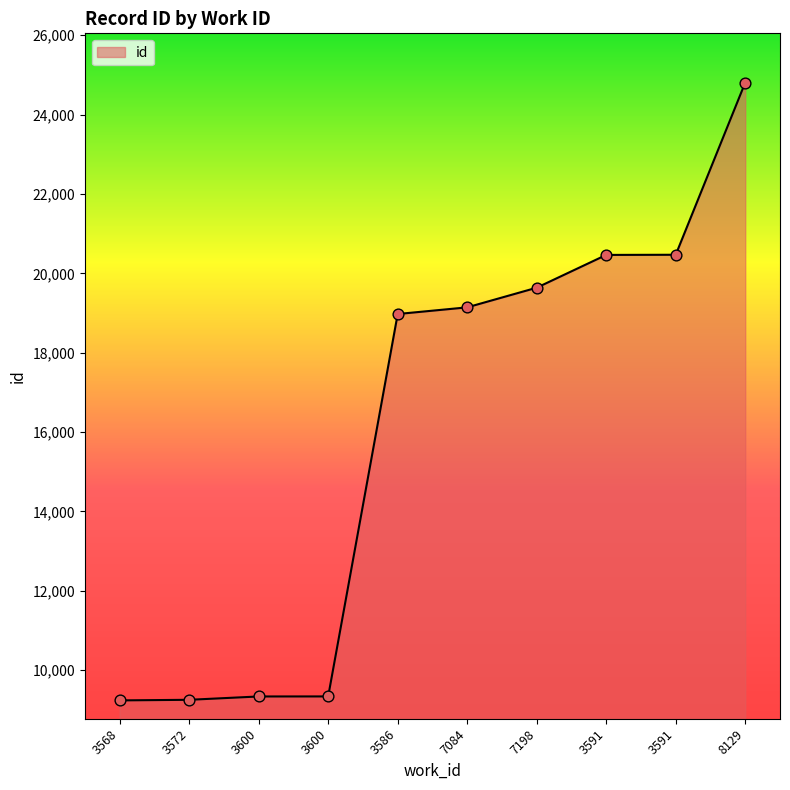

What is the change in value from 3591 to 8129?

+4339